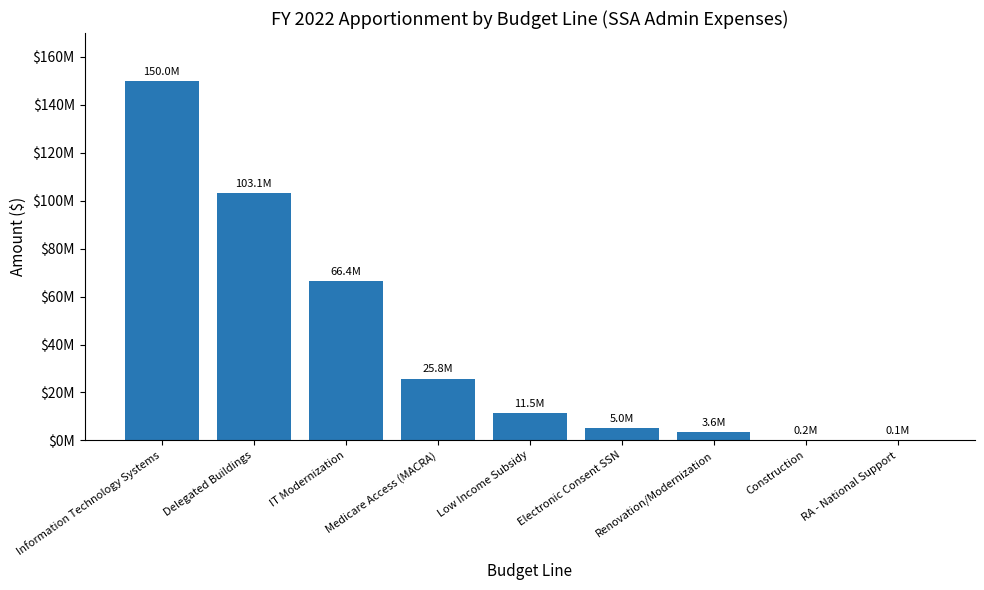

Are the bars horizontal?

No